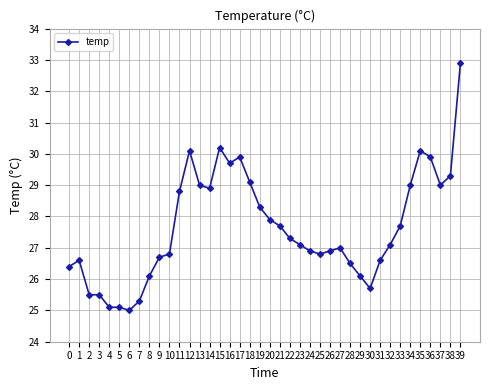

What is the average value?

27.6